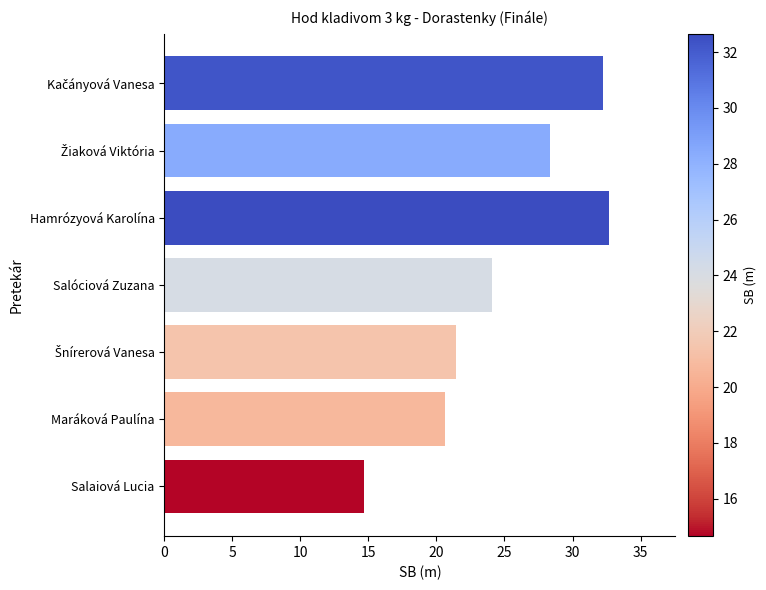

The value at Salóciová Zuzana is 24.1. True or false?

True